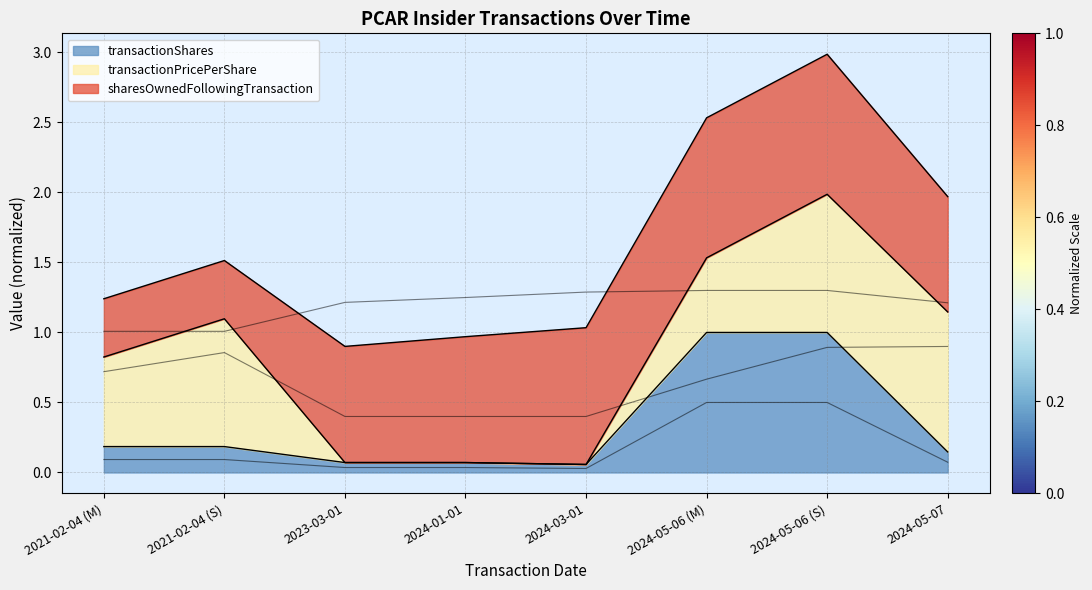

True or false: transactionShares has a value of 0.2 at 2021-02-04 (S).

True